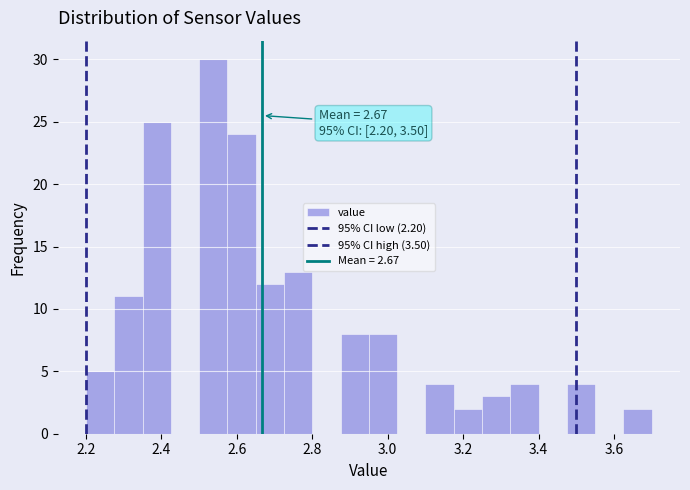

Around what value on the x-axis is the tallest bar? Give the approximate position of its centre, as read against the axis.

2.54